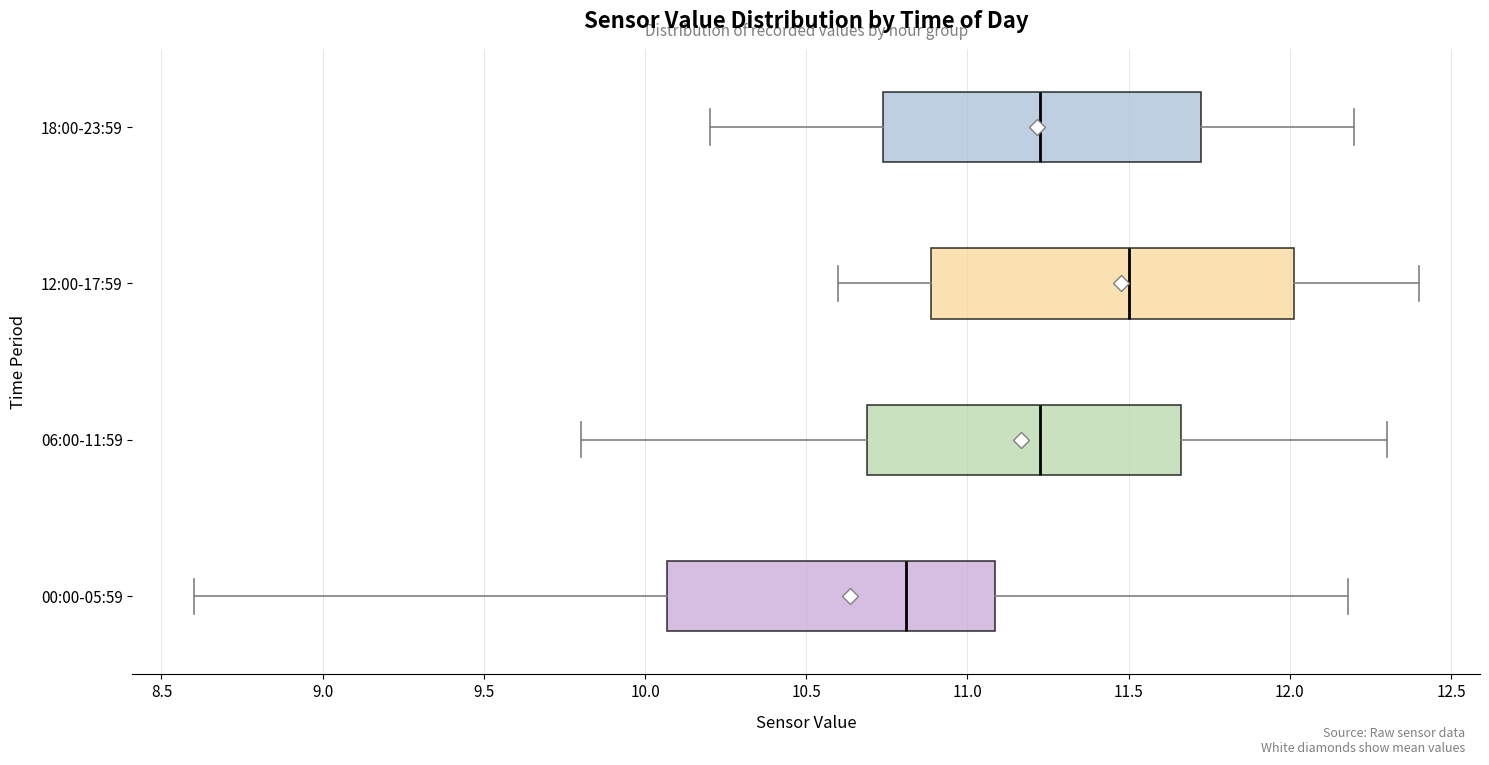

Reading bottom to top, transcribe this box plot: for each box, give where its median line is, the range the box spans, and where its two whiskers end, as read against the x-axis. The values are not printed on the chart, so give them approximately, as read against the axis.

00:00-05:59: median 10.80, box 10.05 to 11.10, whiskers 8.60 to 12.20
06:00-11:59: median 11.25, box 10.70 to 11.65, whiskers 9.80 to 12.30
12:00-17:59: median 11.50, box 10.90 to 12.00, whiskers 10.60 to 12.40
18:00-23:59: median 11.25, box 10.75 to 11.75, whiskers 10.20 to 12.20